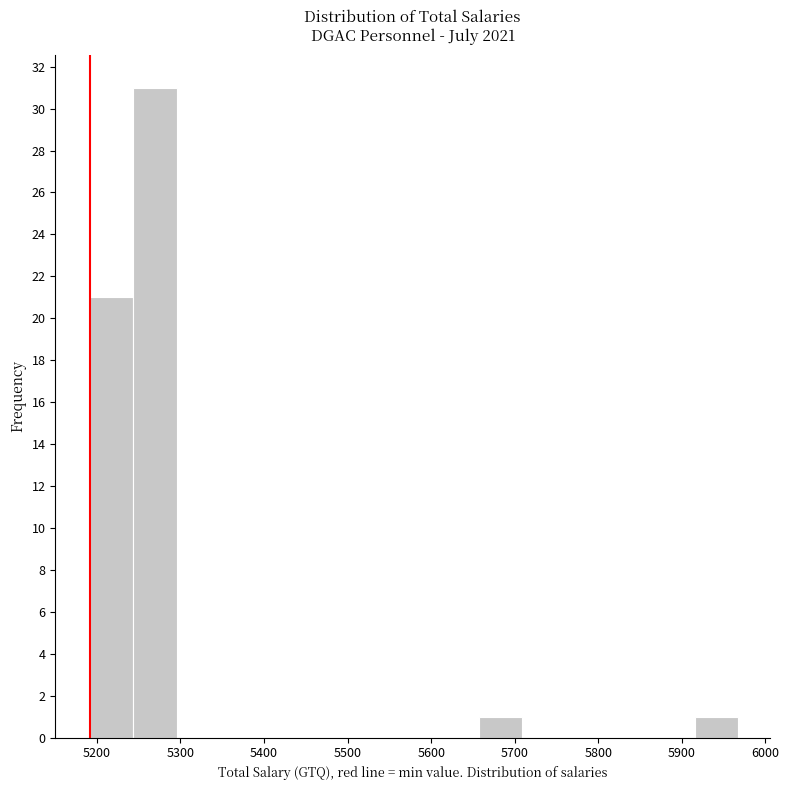

Over which range of the x-axis is the bar tallest?

5240 to 5300